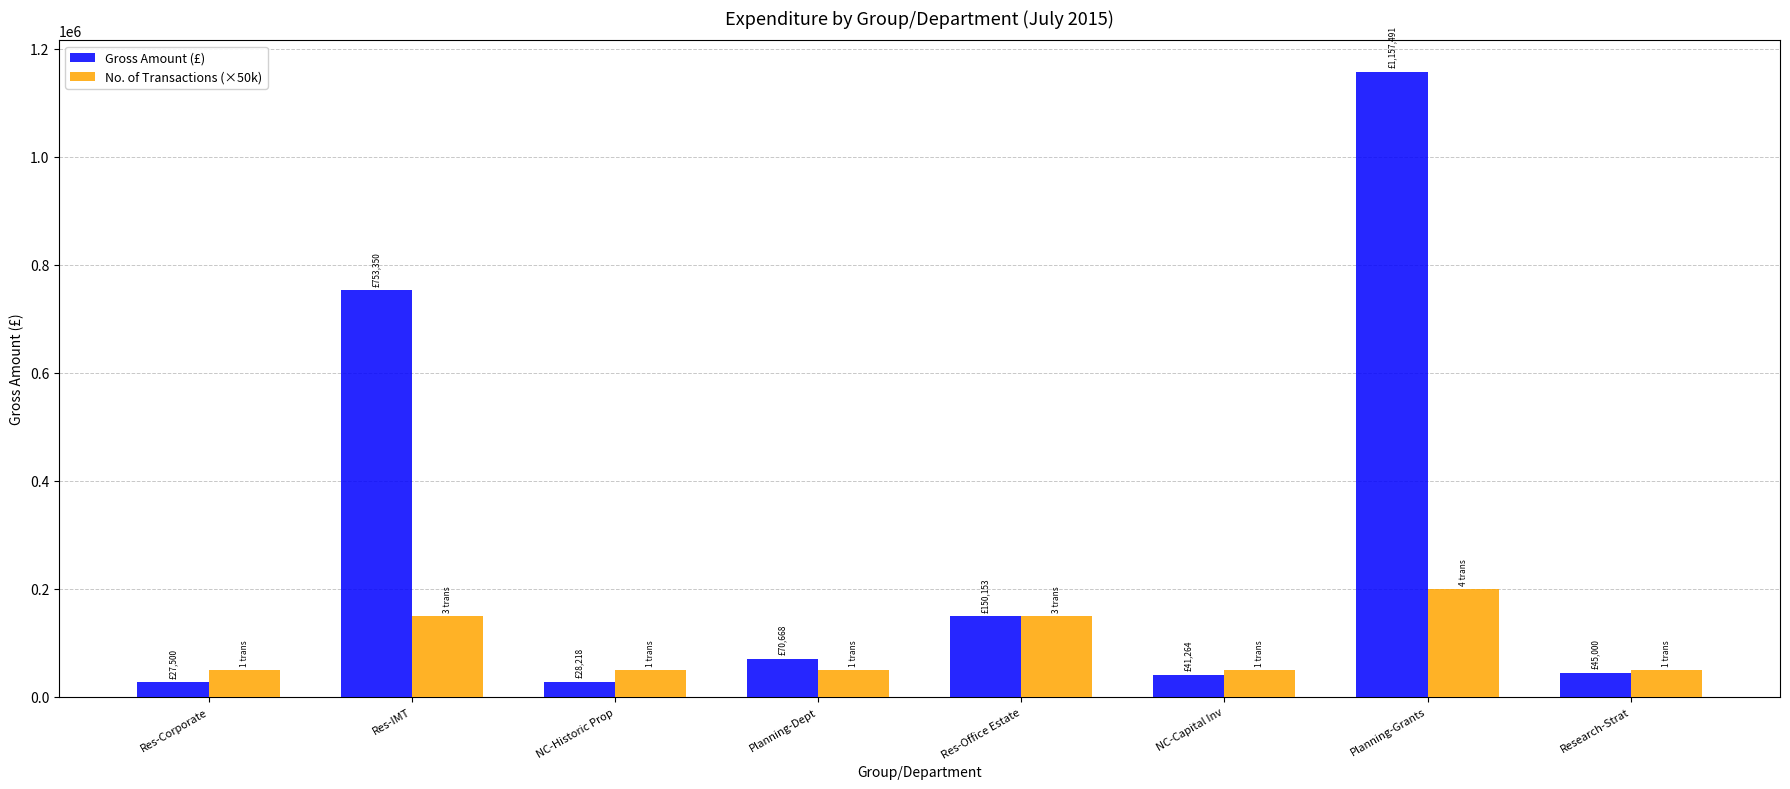

Does the chart contain any negative values?

No